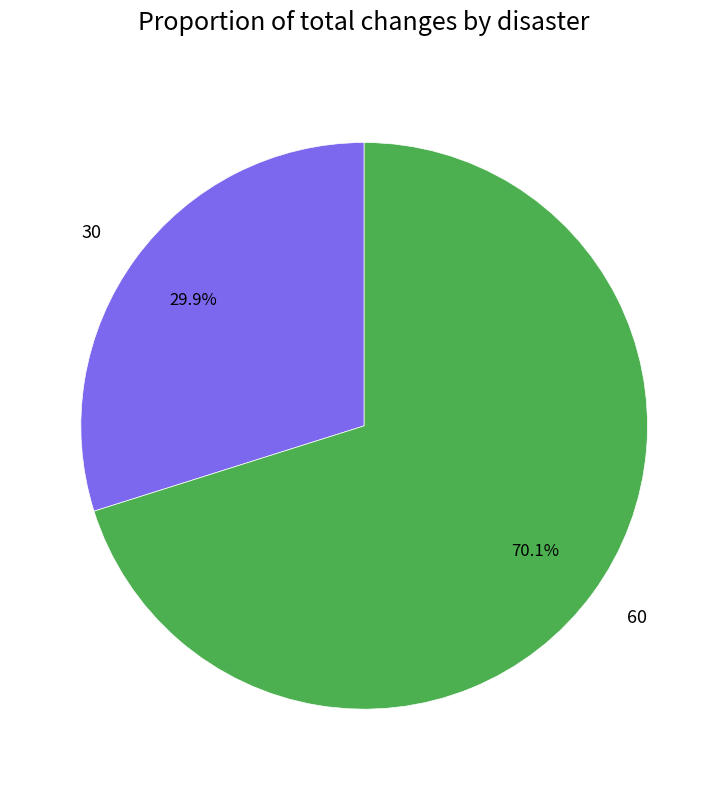

Rank the categories by value from highest to lowest.

60, 30